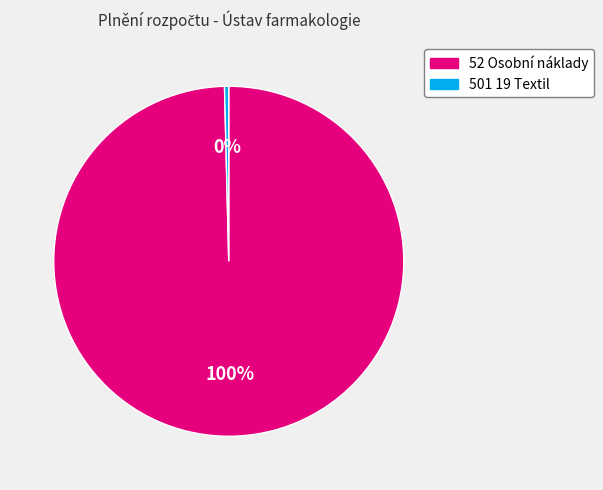

Is there a majority slice in this chart?

Yes